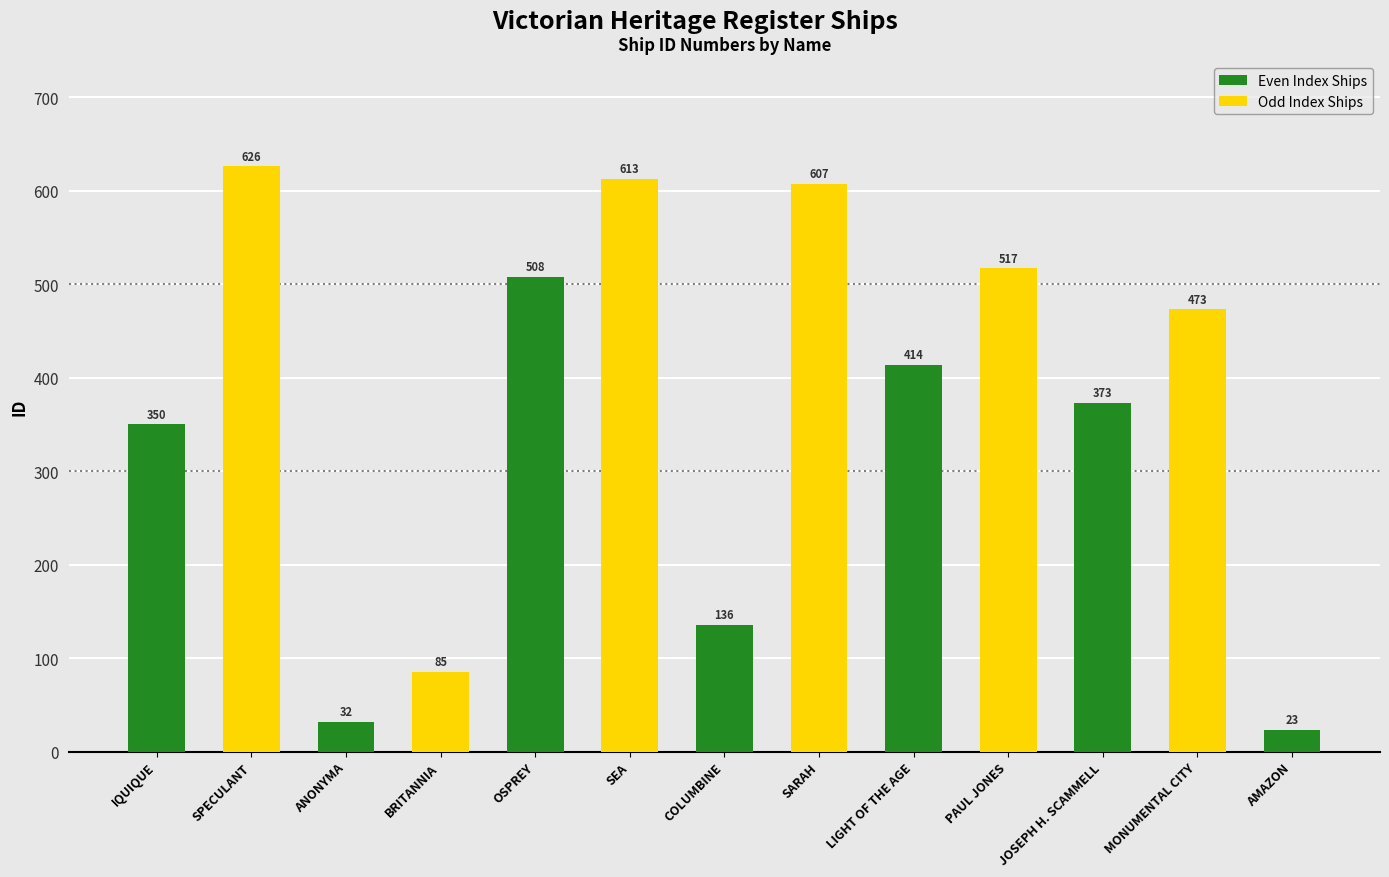

What position from the right is SPECULANT?

12